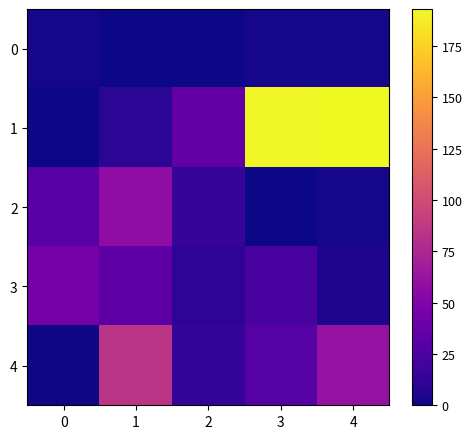

Which label corresponds to the largest value in the chart?

4